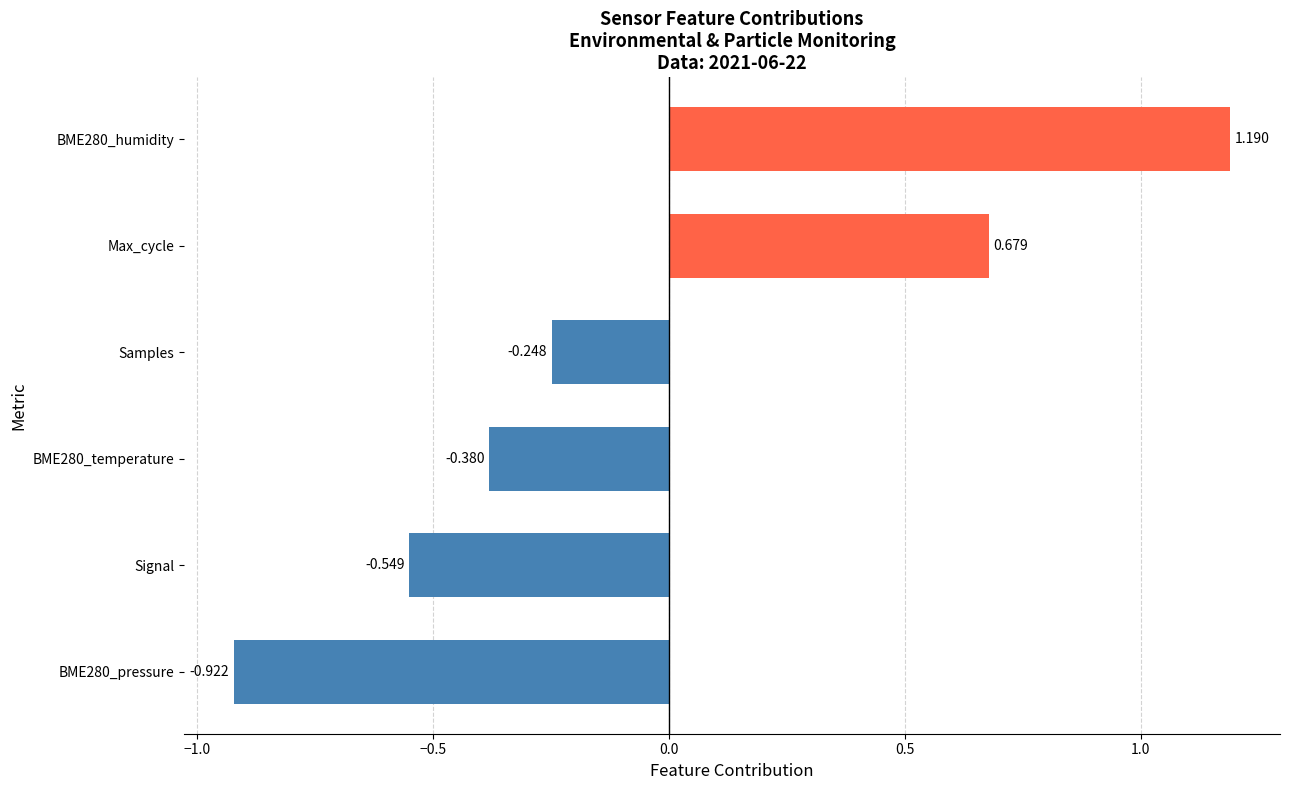

Which has a higher value, Signal or Samples?

Samples